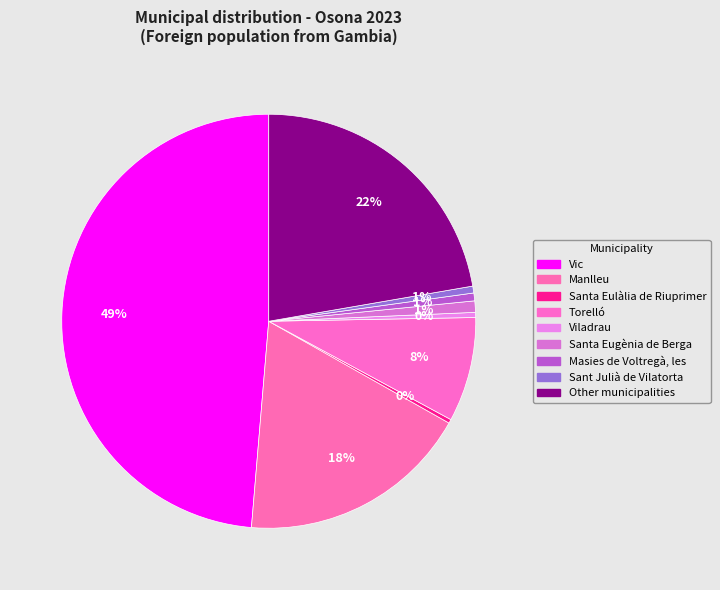

Combined, what portion of the pie is Sant Julià de Vilatorta and Santa Eulàlia de Riuprimer?

0.8%